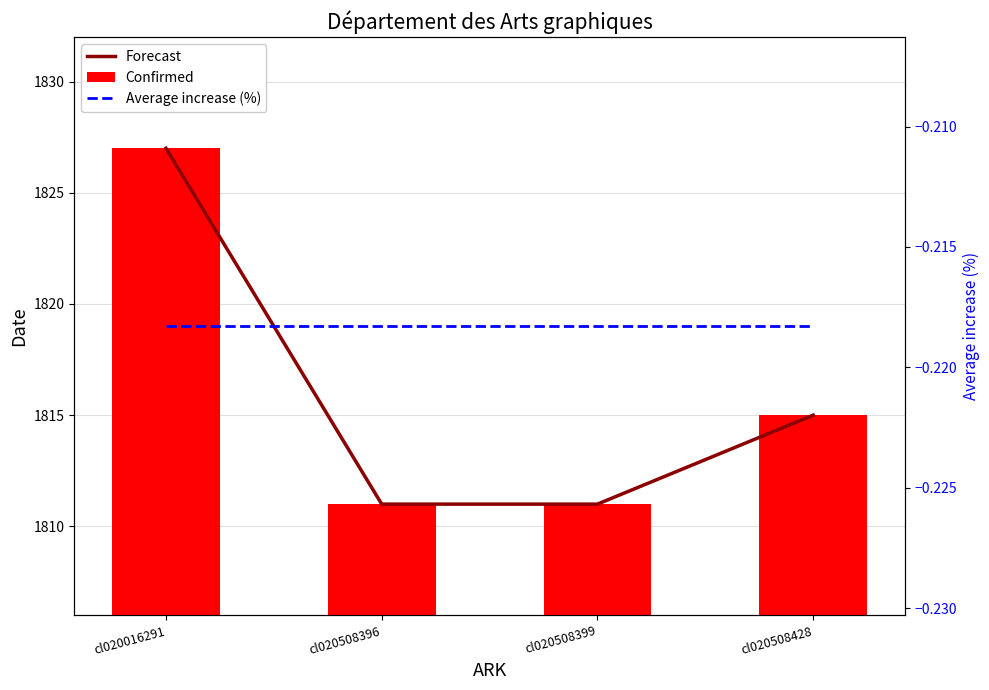

What is the sum of all Average increase (%) values?

-0.9